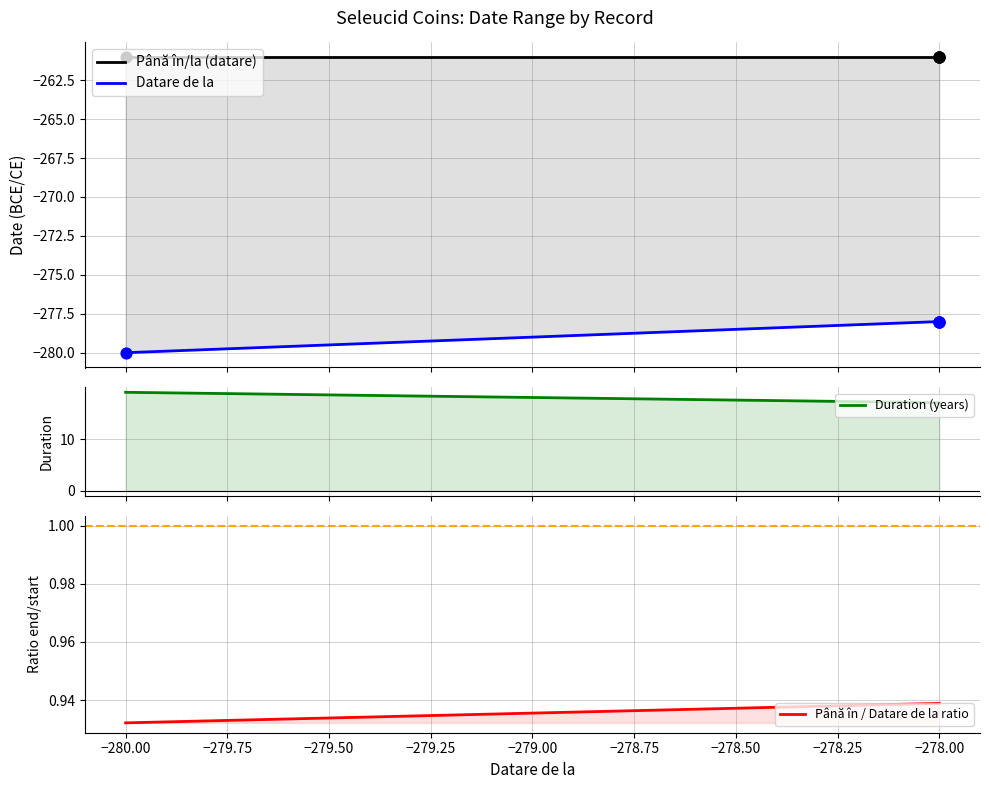

Which series contains the highest Y value?

Duration (years)